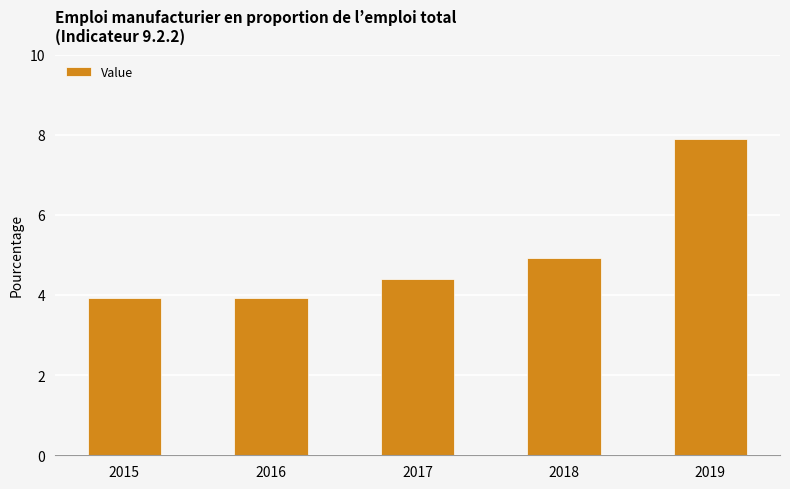

Which category has the highest value across all series?

2019